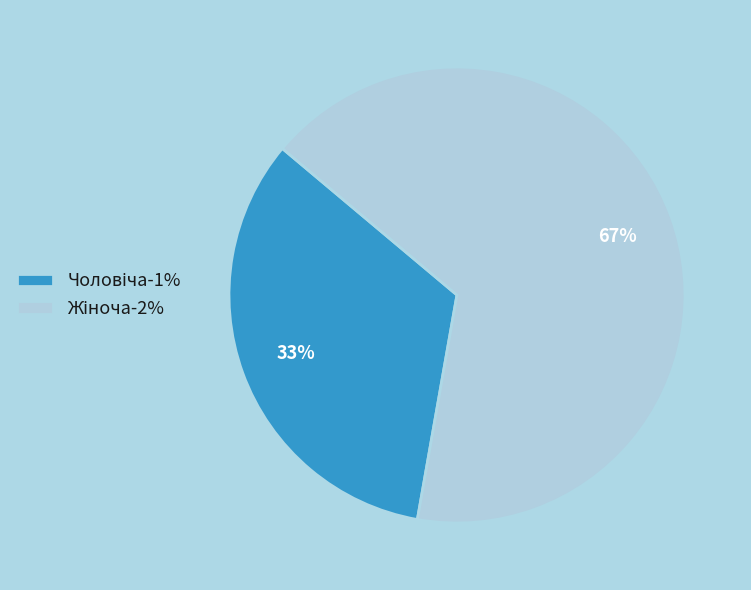

Does any single category account for the majority?

Yes